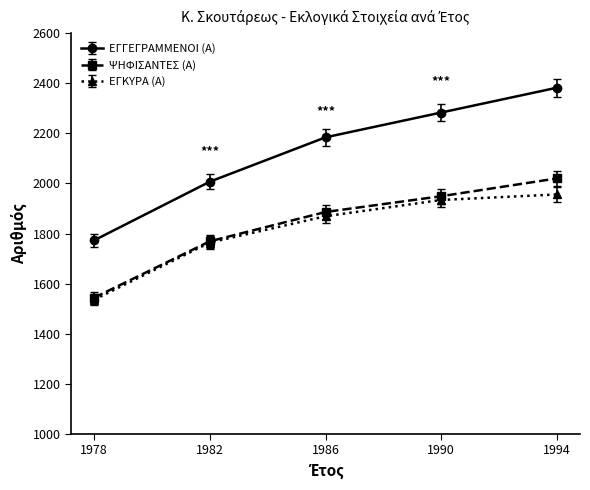

What is the value of the ΨΗΦΙΣΑΝΤΕΣ (Α) point at the 2nd from the left?

1769